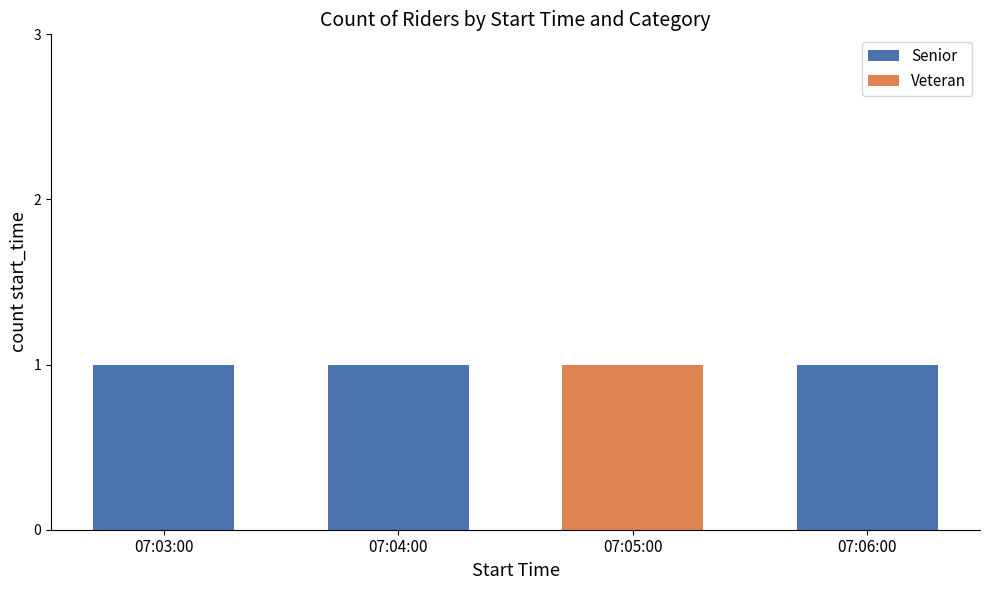

True or false: Senior has a value of 1 at 07:06:00.

True